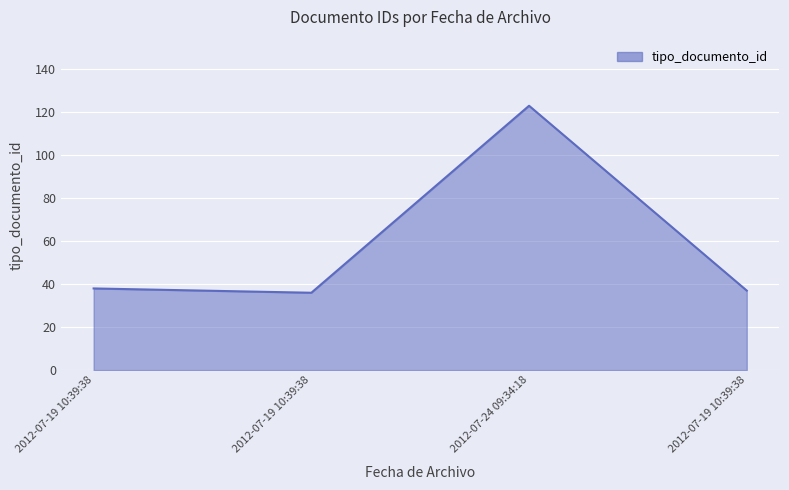

How many distinct data groups are displayed?

1